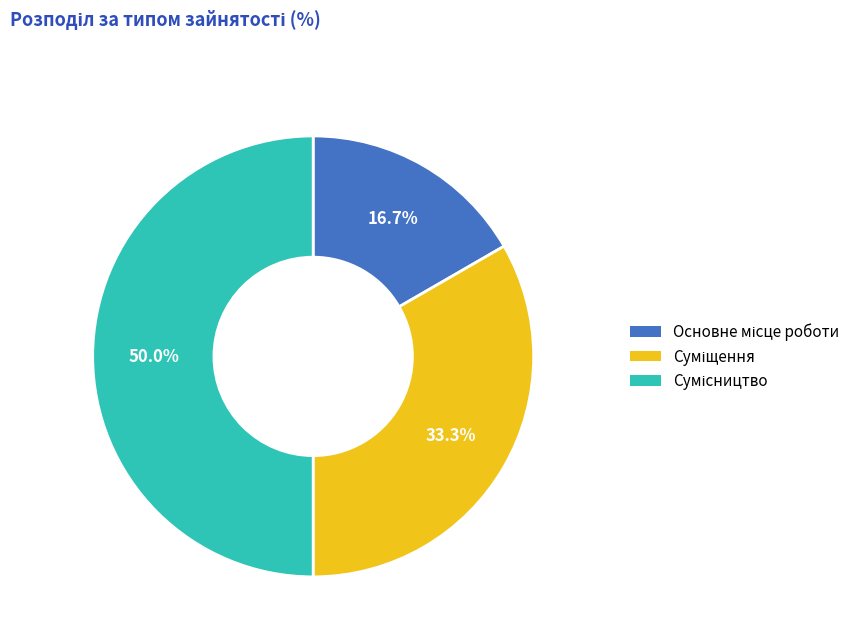

Count the number of slices in the pie.

3